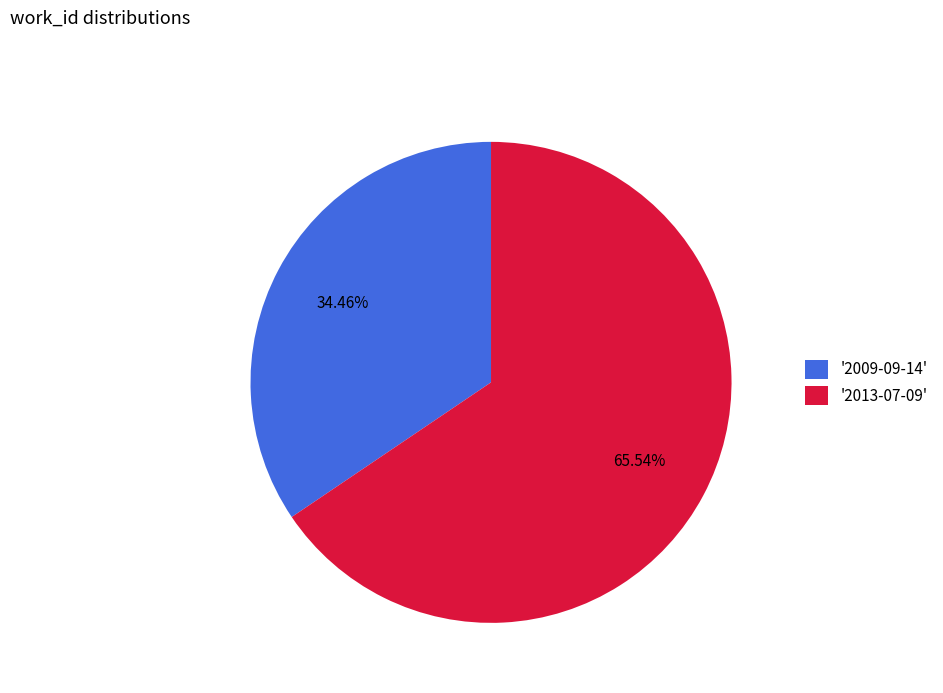

Is there a majority slice in this chart?

Yes